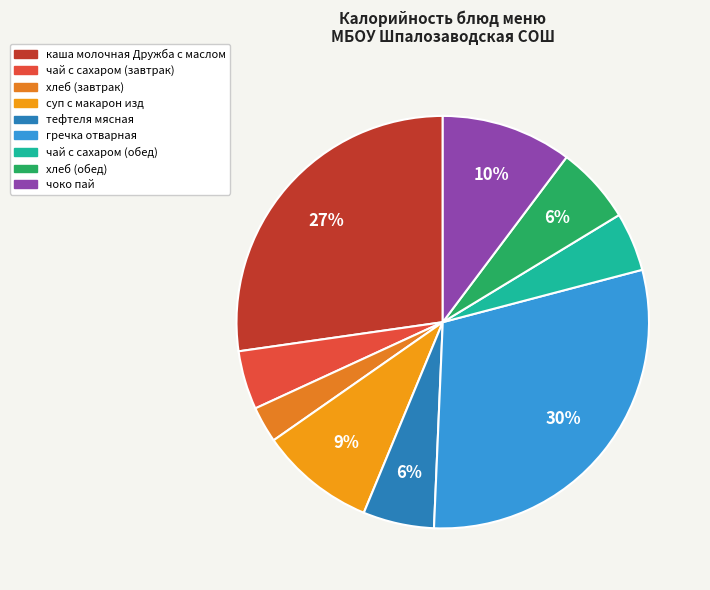

What is the smallest slice in the pie chart?

хлеб (завтрак)